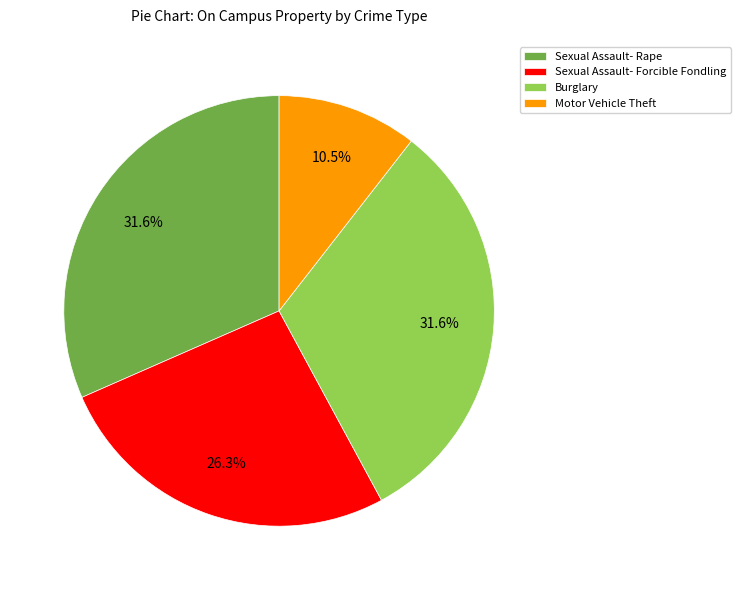

How much of the chart is everything except Sexual Assault- Forcible Fondling?

73.7%